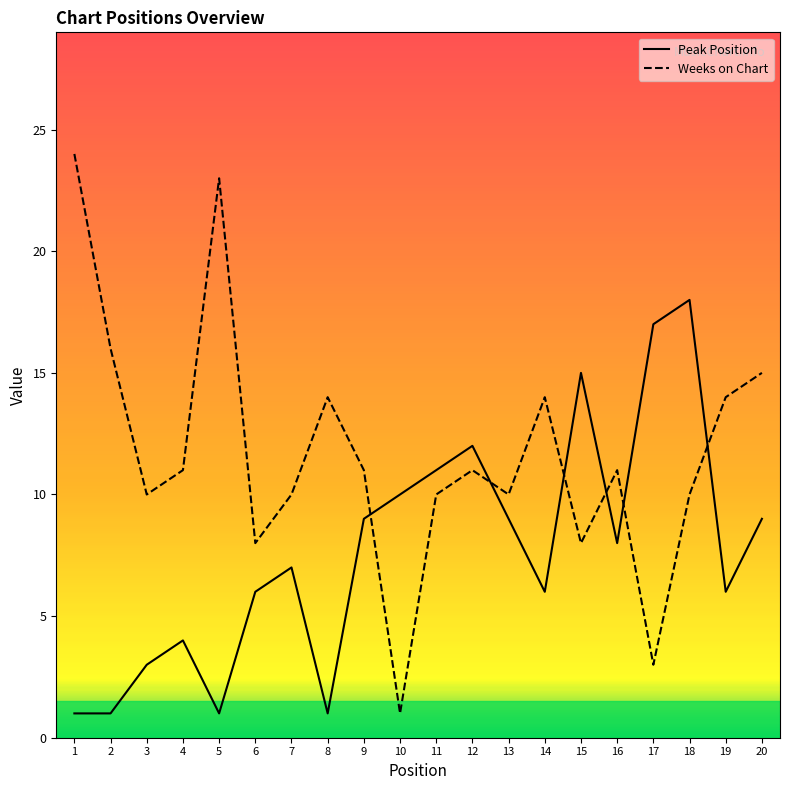

How many lines are shown in the chart?

2